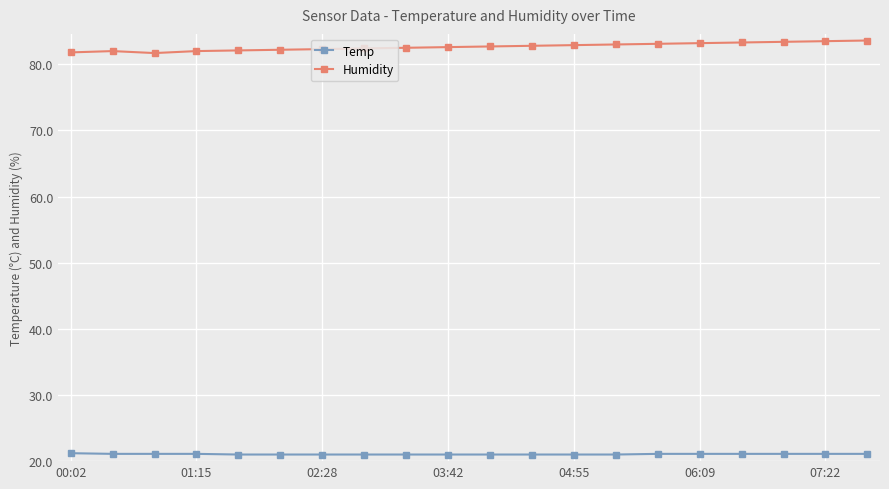

What is the sum of all Temp values?

421.1